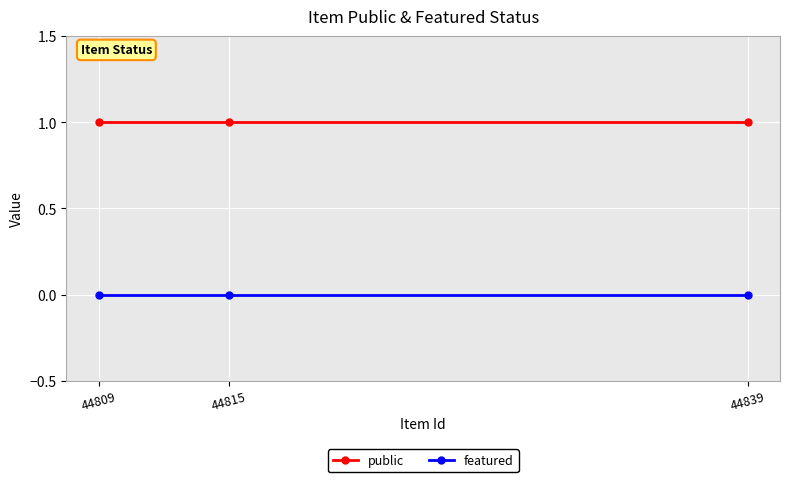

Does the chart display data point markers on the line(s)?

Yes